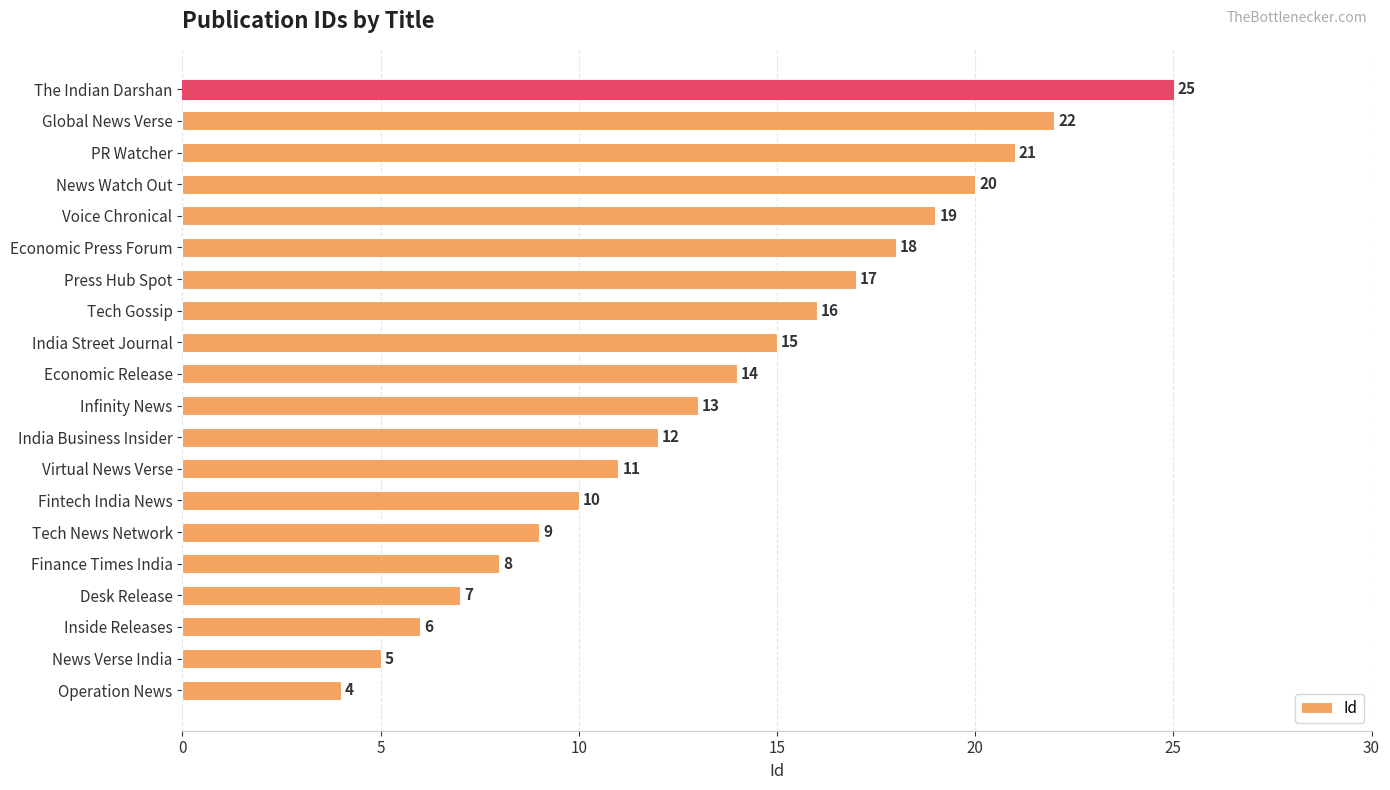

Which has a higher value, Virtual News Verse or News Verse India?

Virtual News Verse